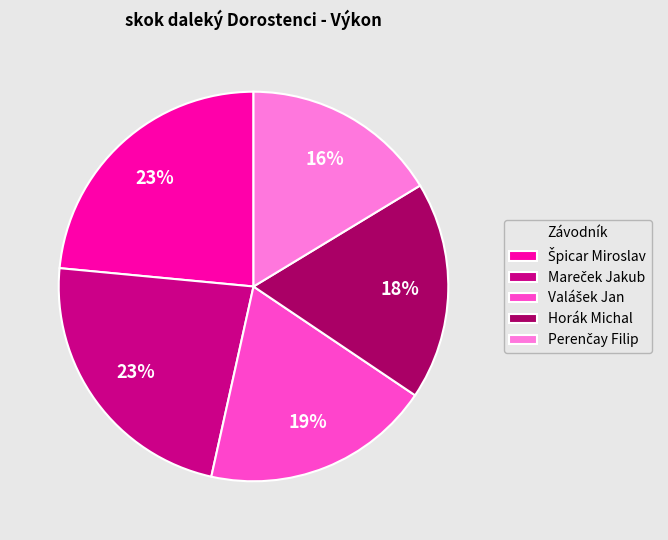

To the nearest percent, what is the average slice percentage?

20%